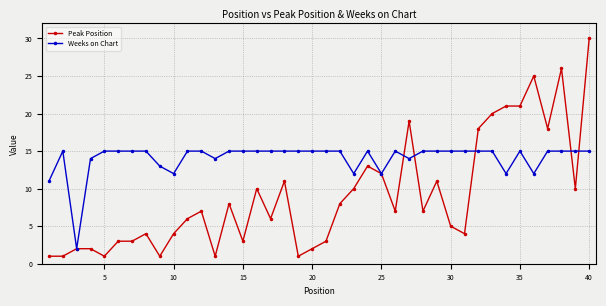

True or false: Peak Position has more than 2 interior local peaks.

True